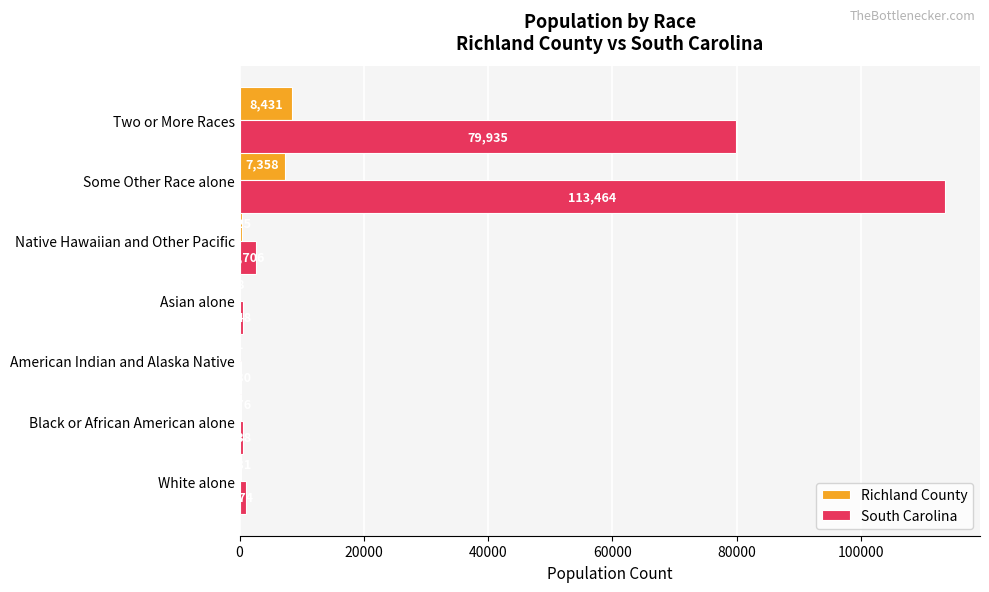

What is the sum of all Richland County values?

16580